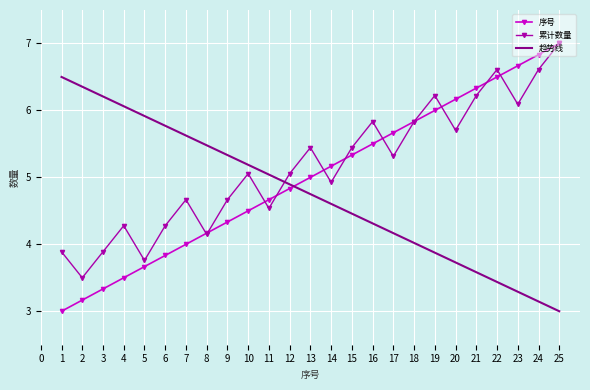

Where is 趋势线 nearest to the value 4?

18